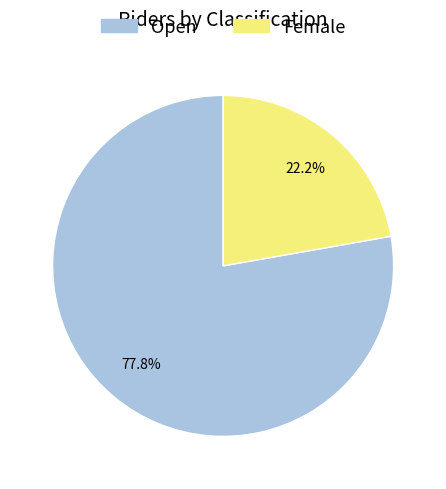

Is it true that Open is 78% of the pie?

True